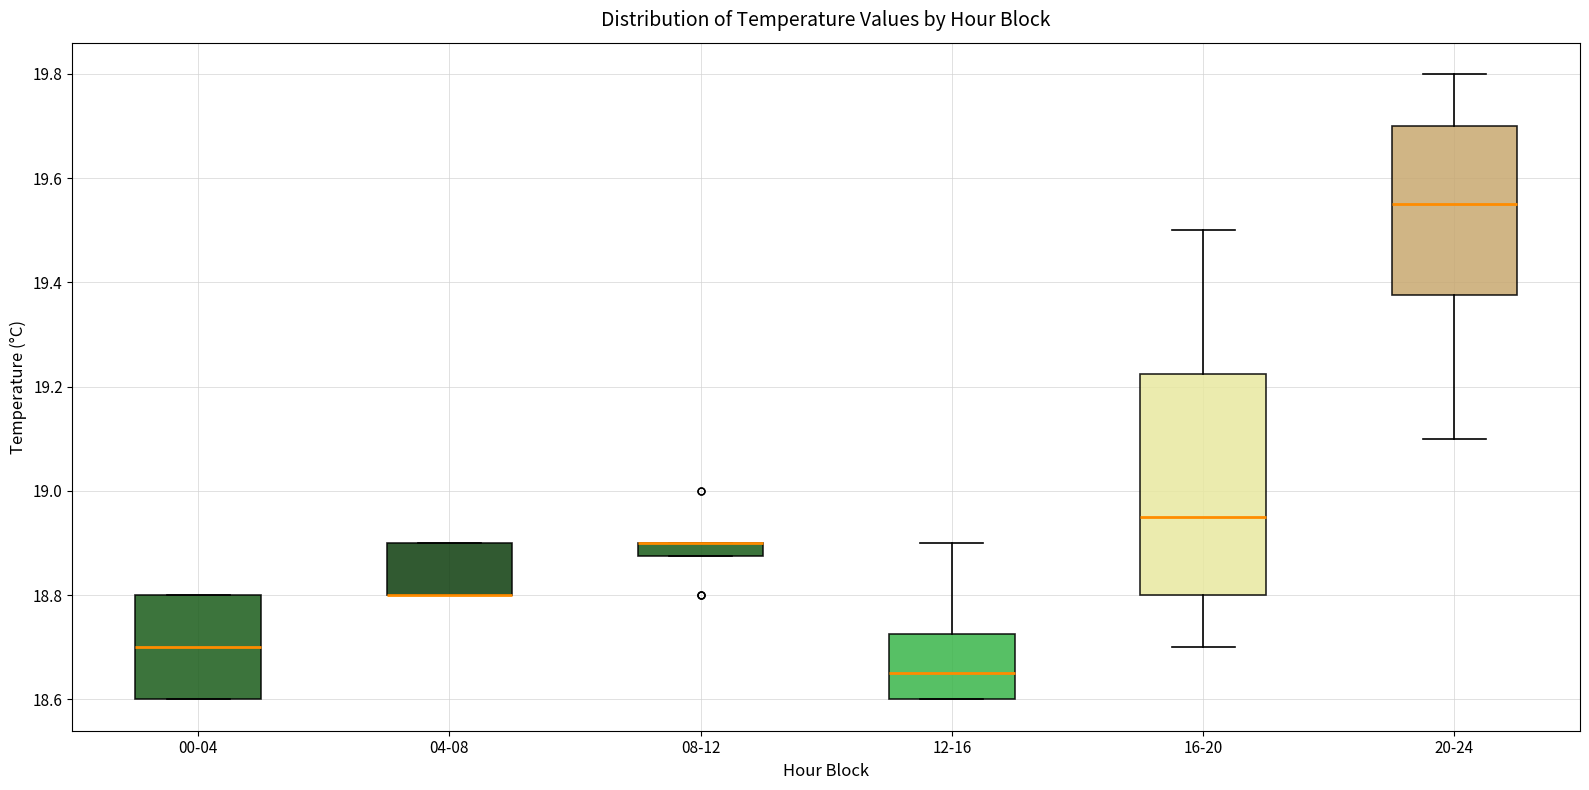

Where does the median line of the box for 20-24 sit on the y-axis? The values are not printed on the chart, so give them approximately, as read against the axis.

19.56